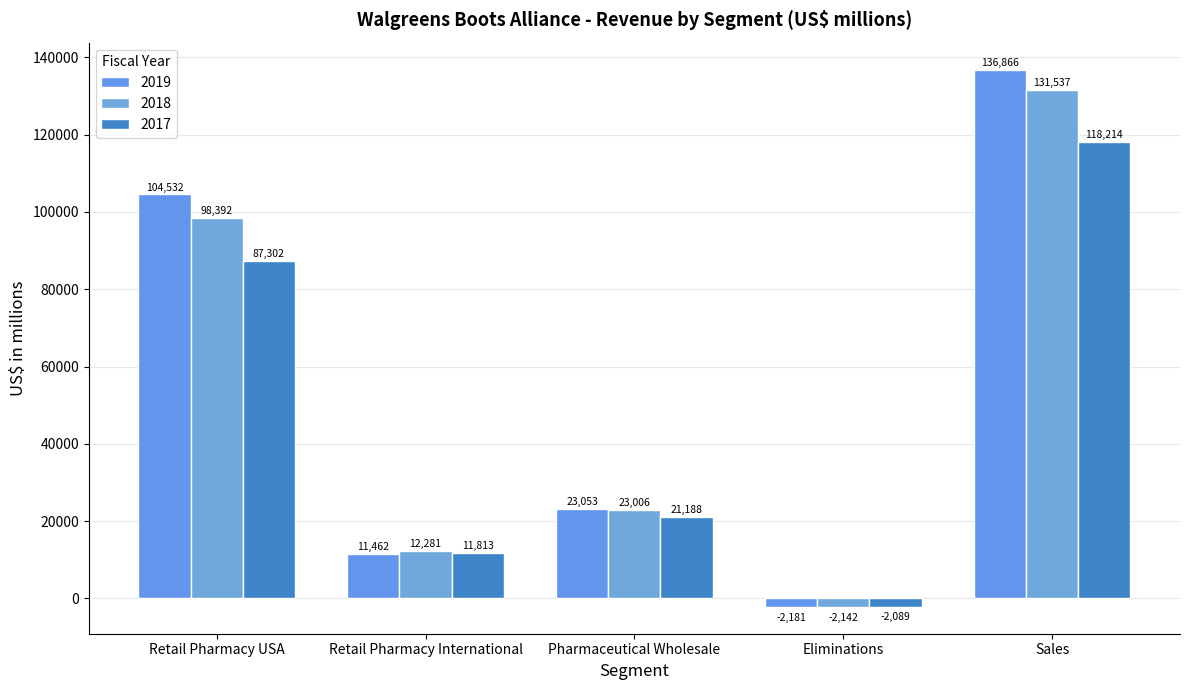

Is it true that 2017 equals -2832 at Eliminations?

False